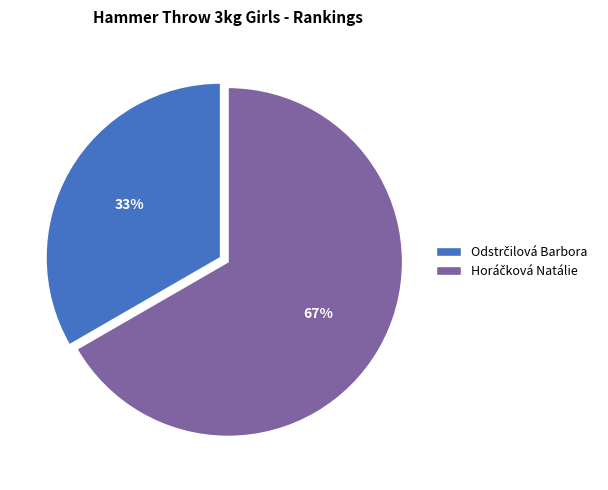

To the nearest percent, what is the average slice percentage?

50%